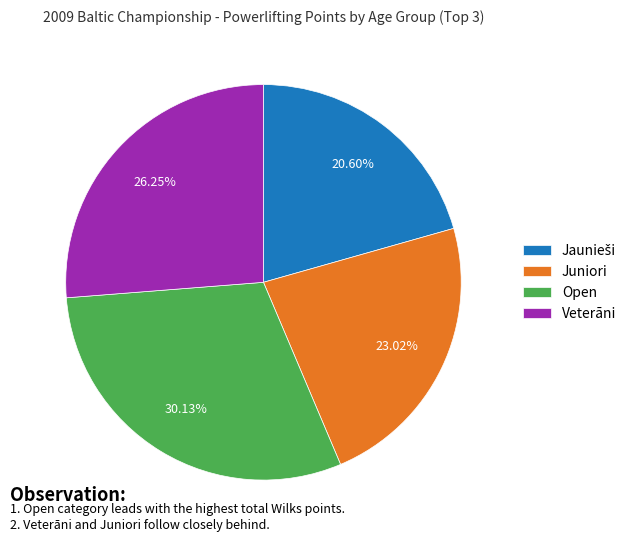

How many segments does this pie chart have?

4